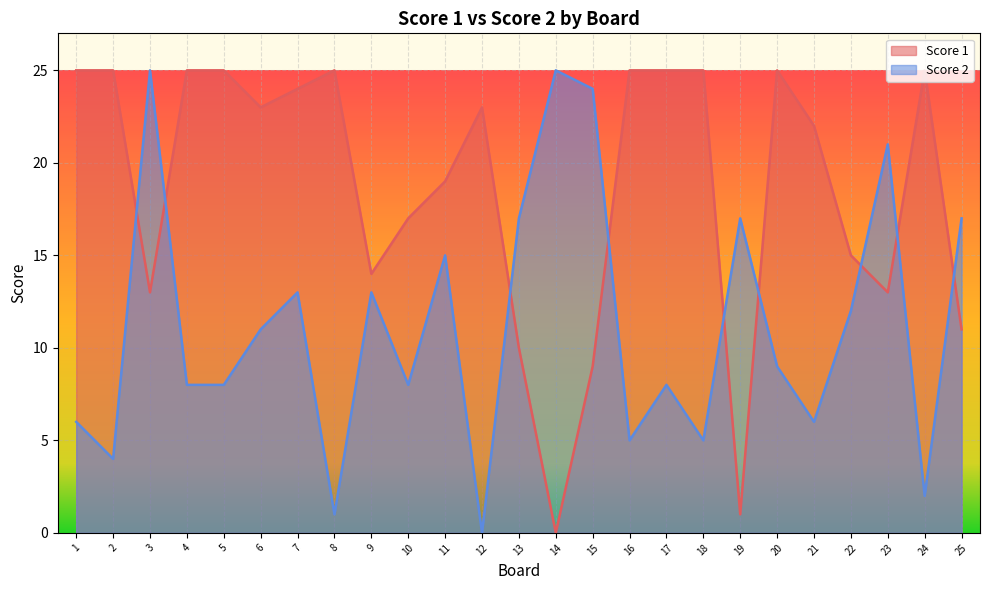

Which series changed the most between 20 and 22?

Score 1